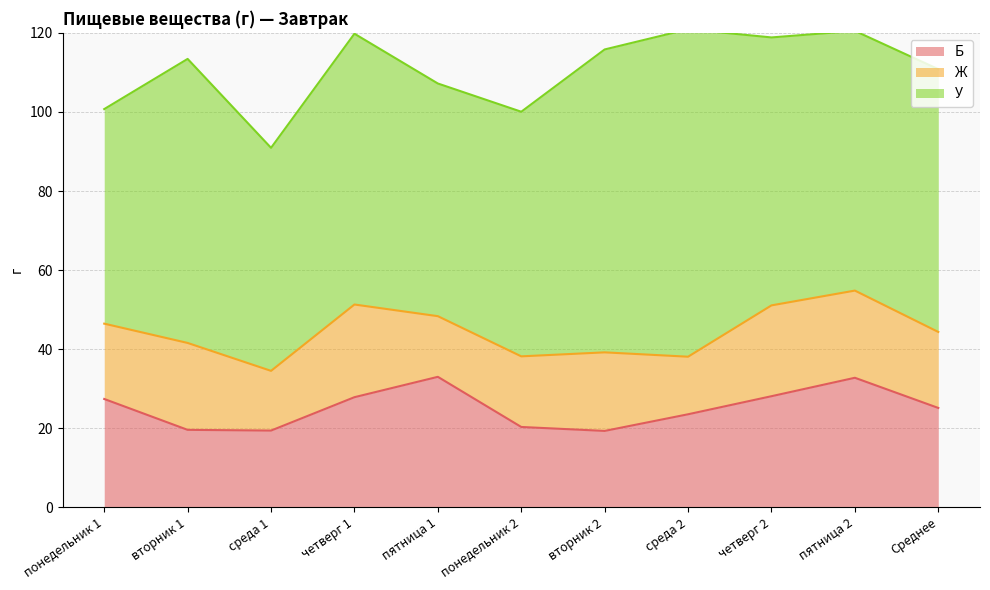

Where do Б and Ж first cross each other?

понедельник 1 and вторник 1